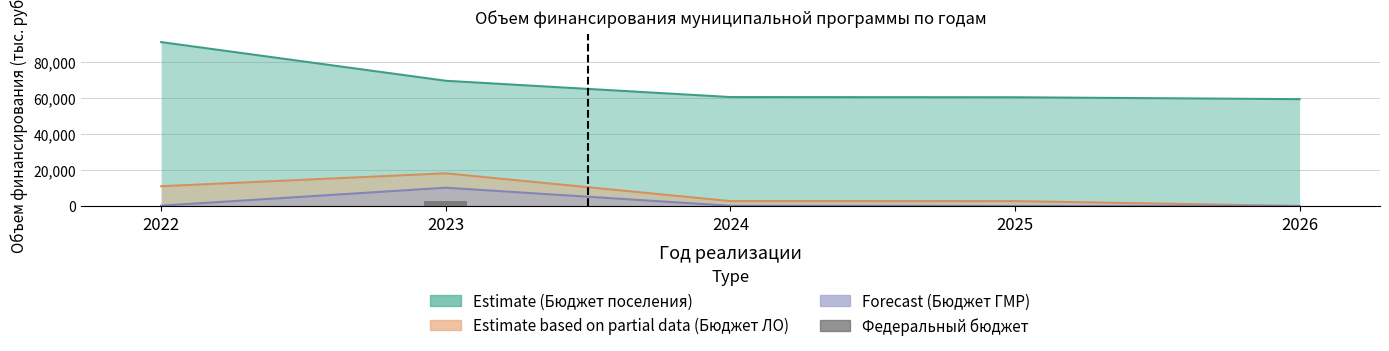

What is the value of the 2nd bar from the left?

2512